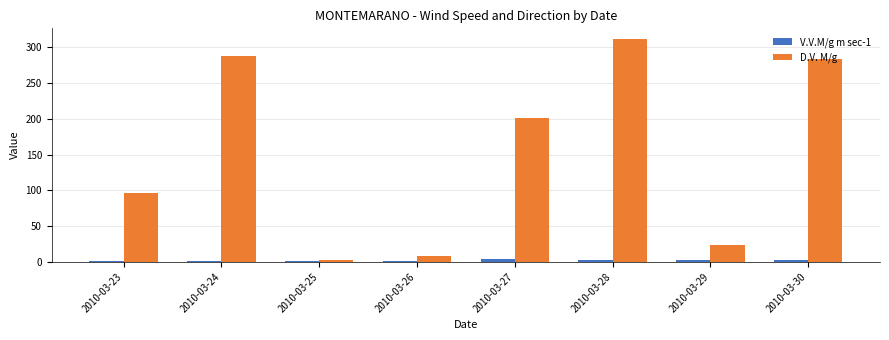

What is the total value across all series at 2010-03-27?

204.5